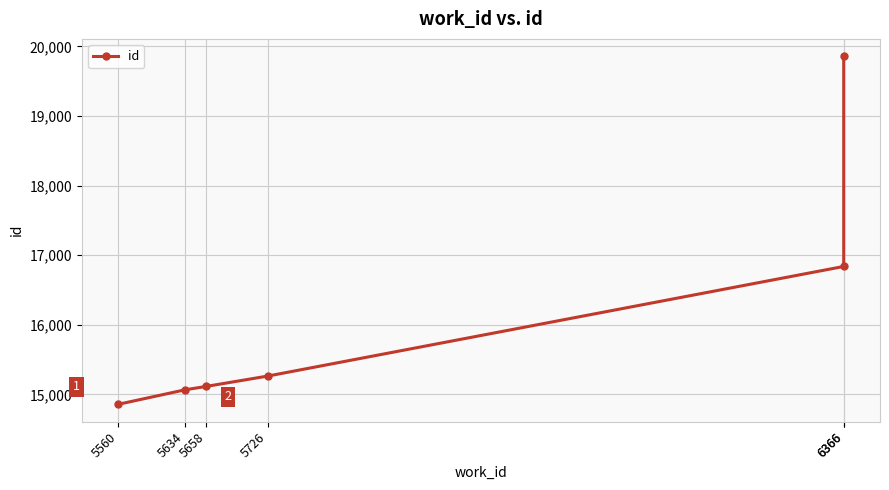

Approximately how many times larger is the value at 5634 compared to 6366?

0.8